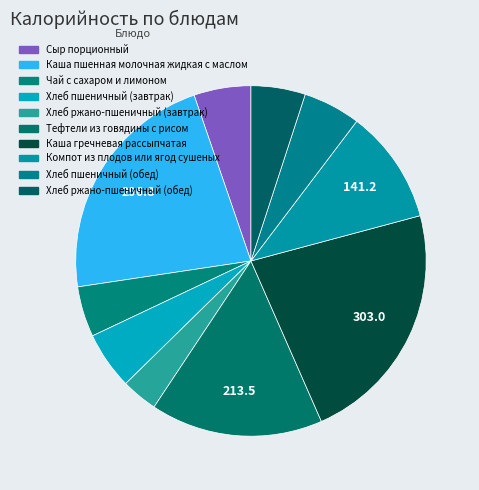

Rank the categories by value from lowest to highest.

Хлеб ржано-пшеничный (завтрак), Чай с сахаром и лимоном, Хлеб ржано-пшеничный (обед), Сыр порционный, Хлеб пшеничный (завтрак), Хлеб пшеничный (обед), Компот из плодов или ягод сушеных, Тефтели из говядины с рисом, Каша пшенная молочная жидкая с маслом, Каша гречневая рассыпчатая